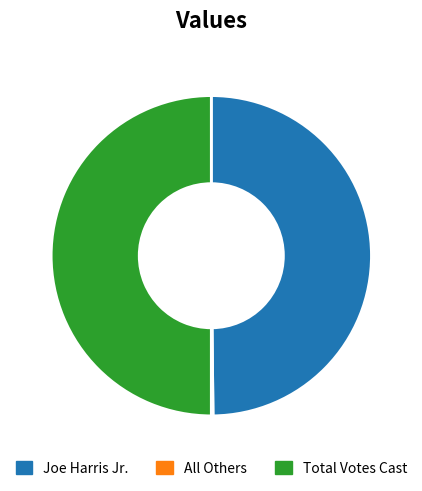

Does Joe Harris Jr. represent more than half of the total?

No